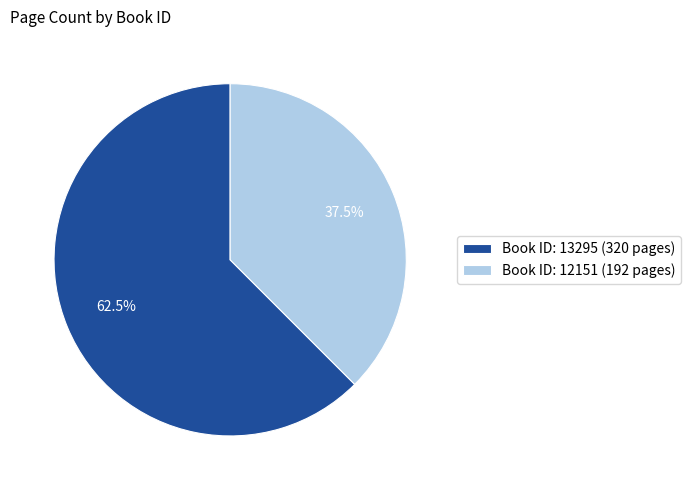

To the nearest percent, what is the average slice percentage?

50%